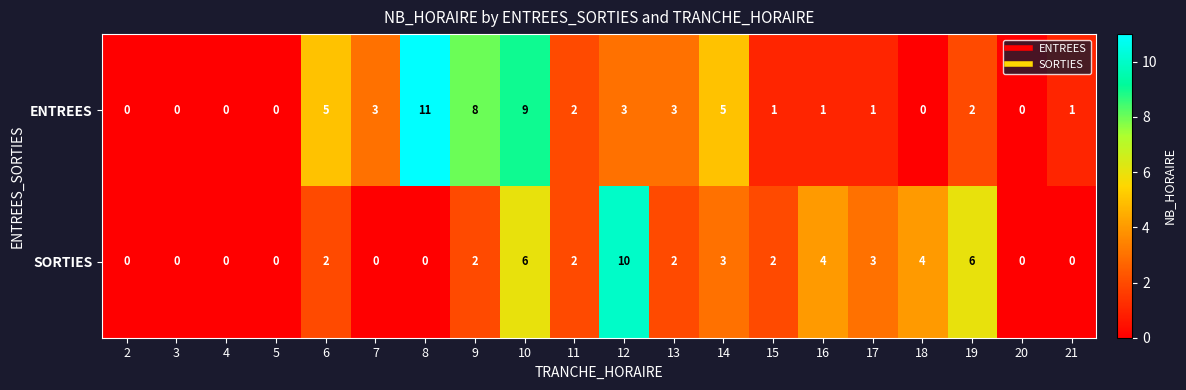

What is the sum of all ENTREES values?

55